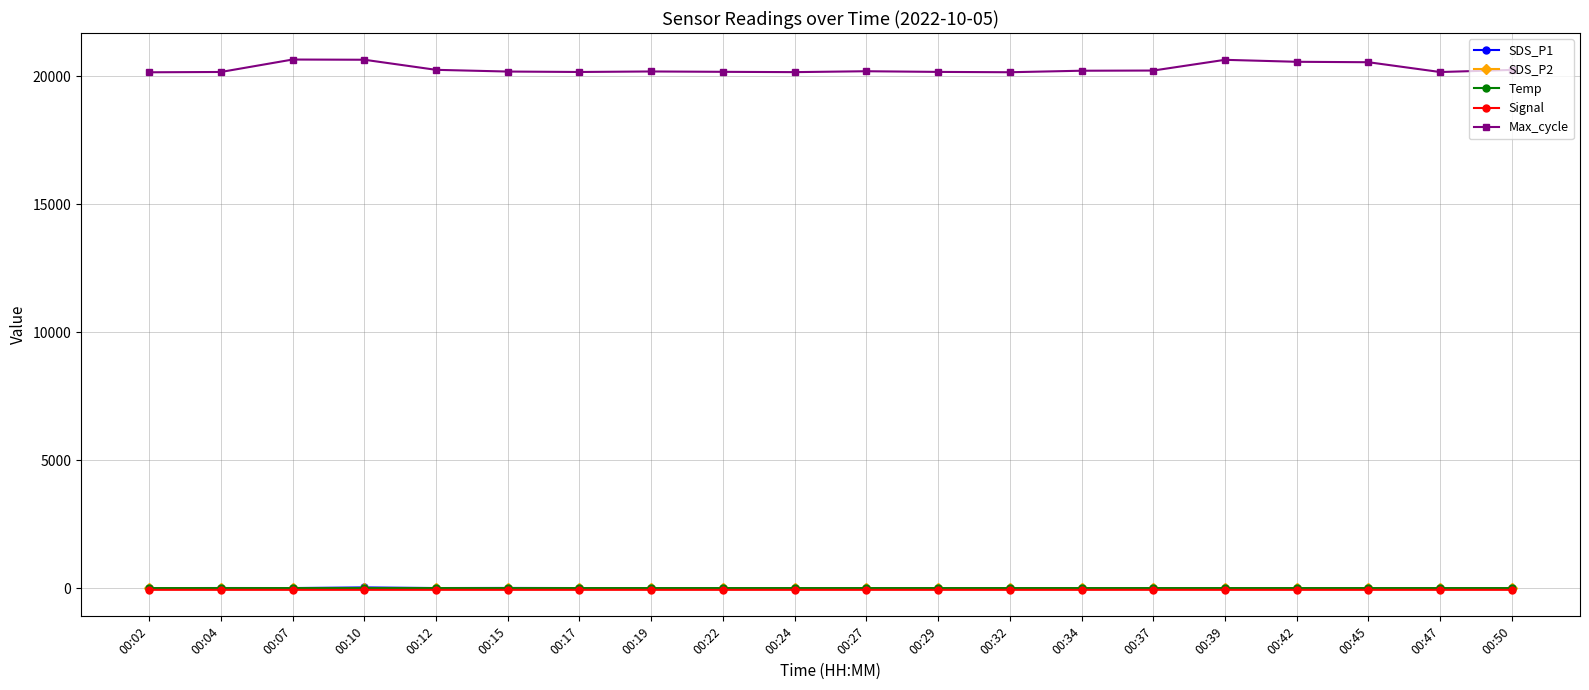

What is the value of the Max_cycle point at the 8th from the left?

20190.0